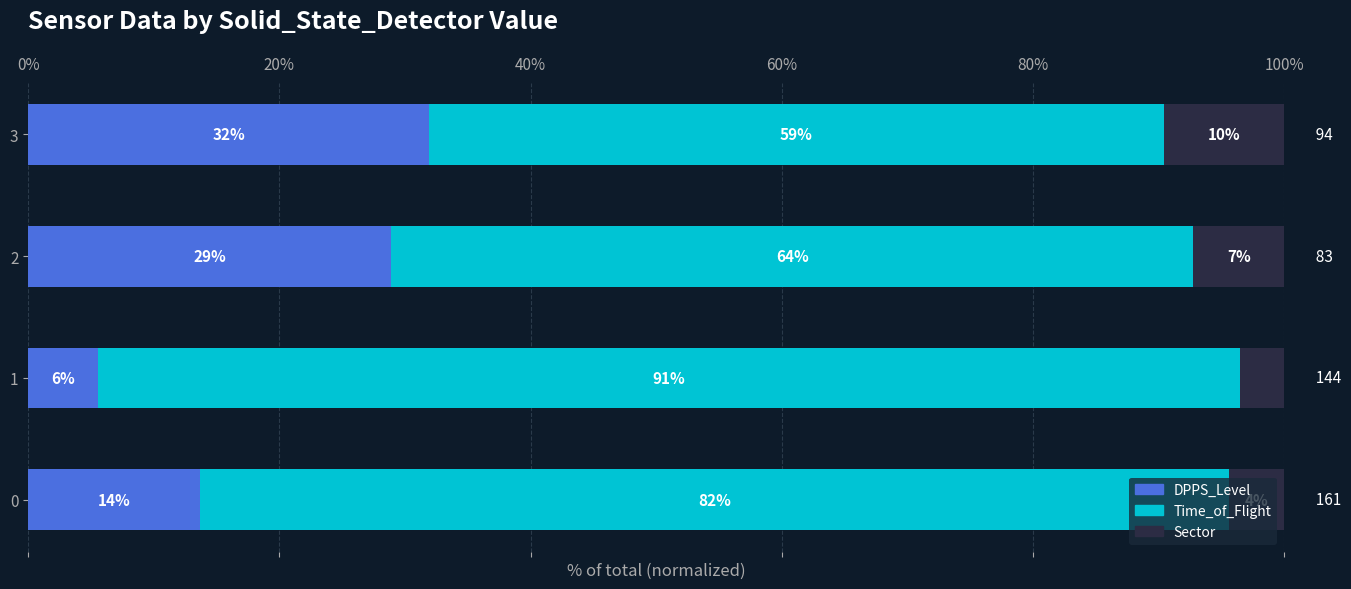

What are all the series names shown in the legend?

DPPS_Level, Time_of_Flight, Sector